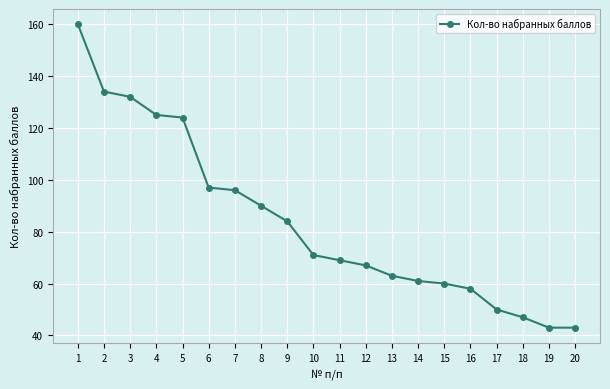

What is the minimum value shown in the chart?

43